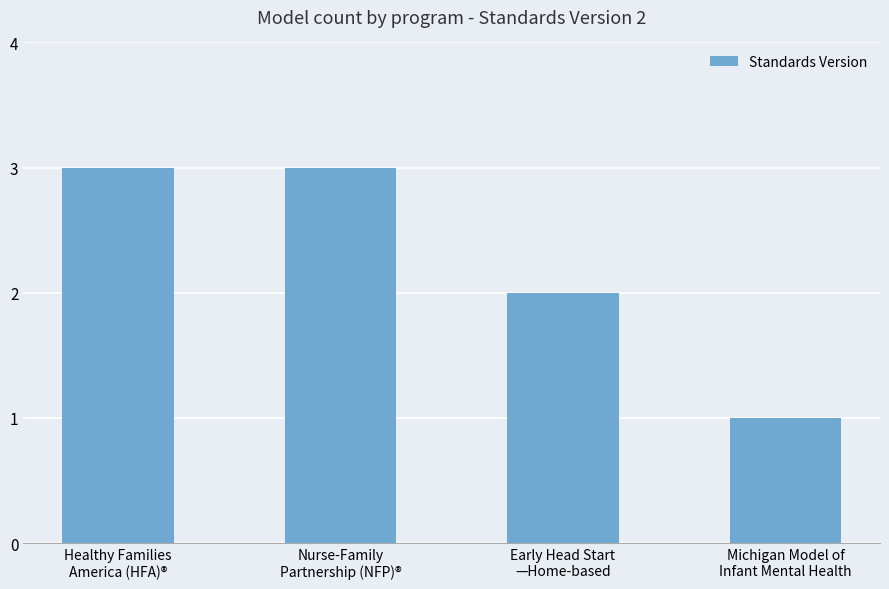

The chart shows a value of 2 at Early Head Start
—Home-based. True or false?

True